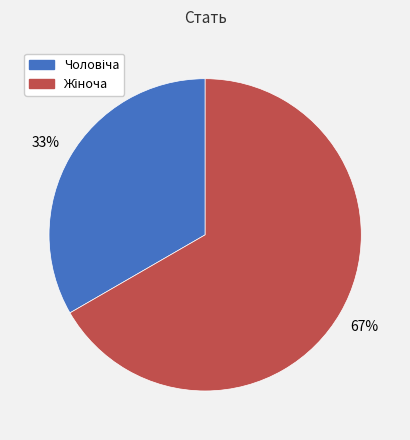

How many segments does this pie chart have?

2